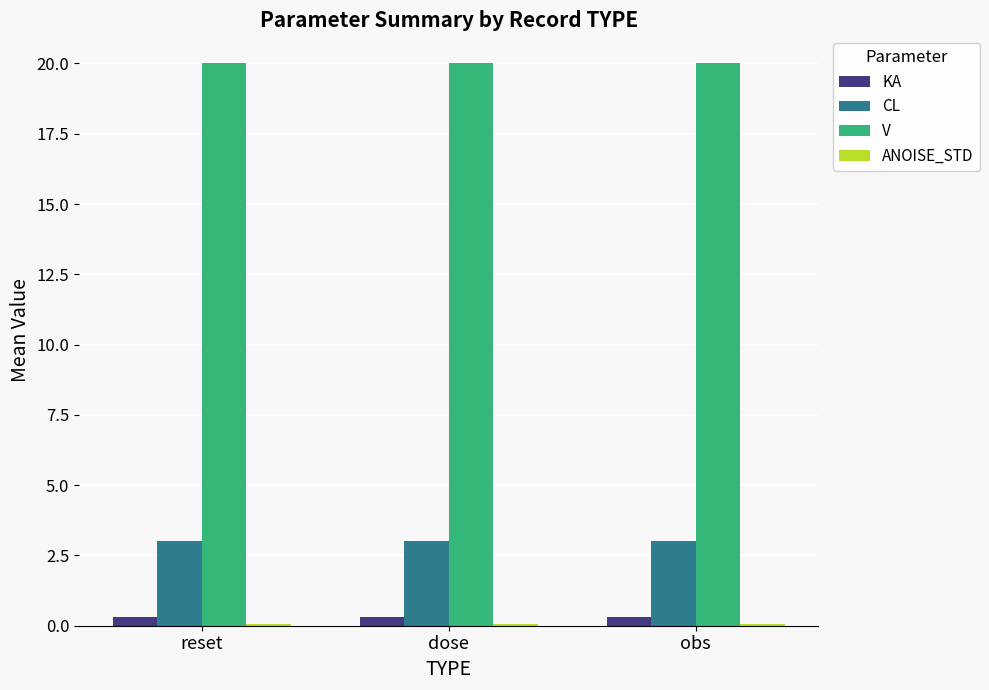

What is the maximum value for CL?

3.0